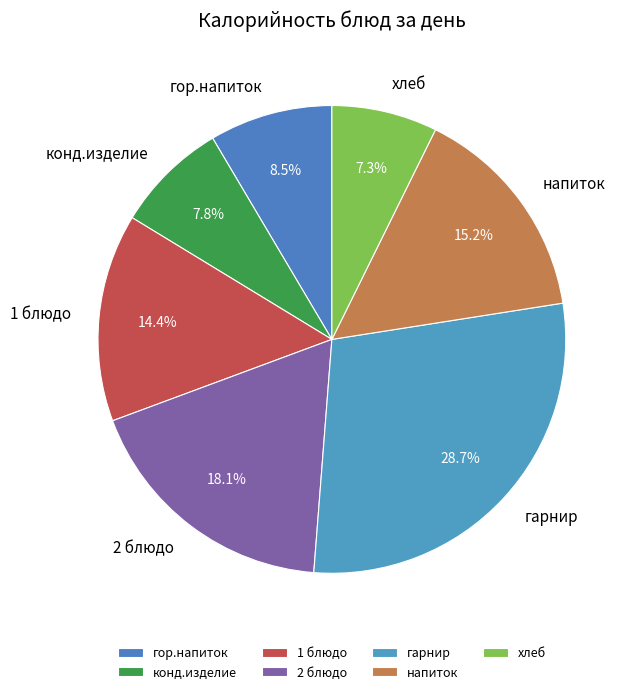

Which slice is the largest?

гарнир